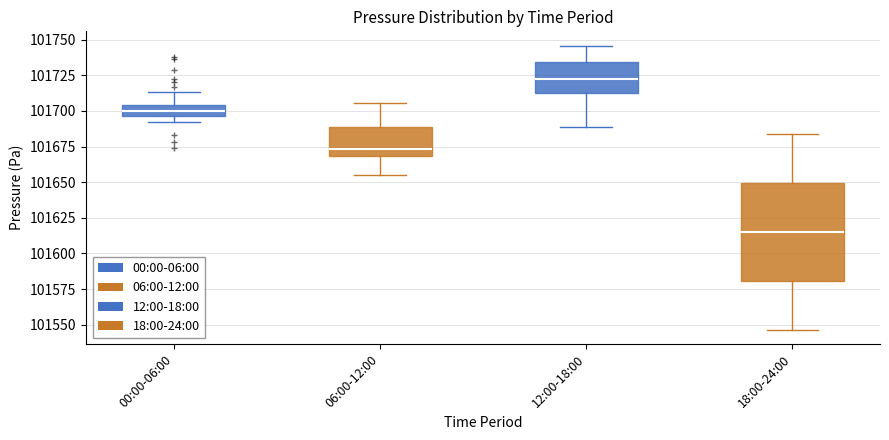

Comparing the boxes themselves (not the whiskers), which one is the tallest?

18:00-24:00